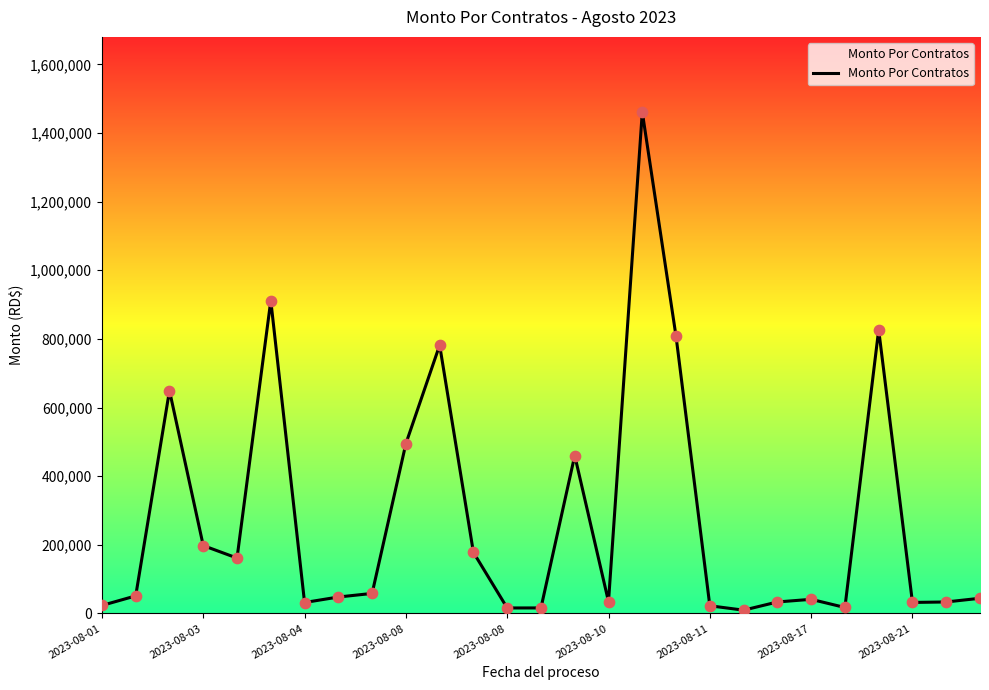

What is the change in value from 2023-08-17 to 16?

+1412760.0